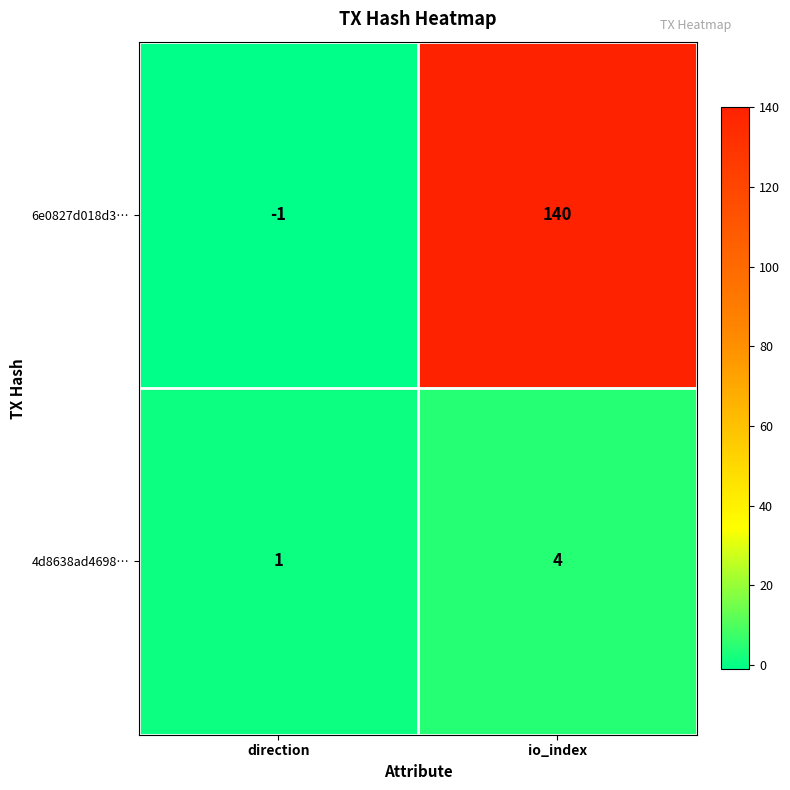

What is the smallest value displayed?

-1